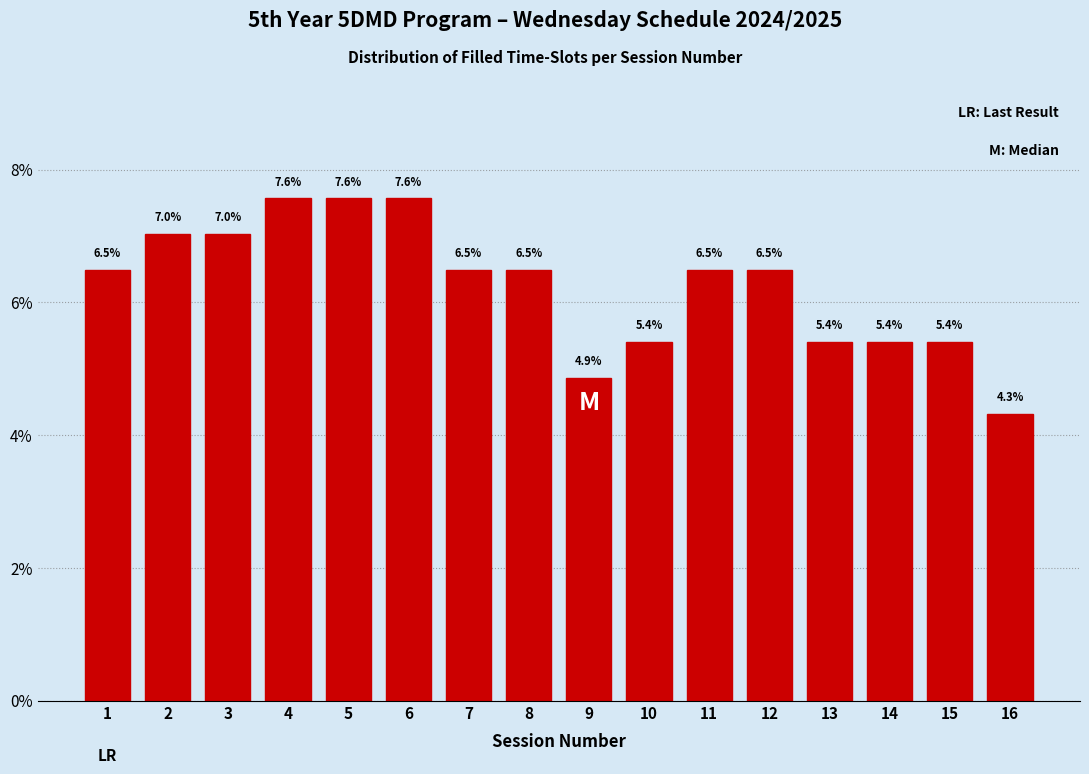

Reading left to right, extract all data points from this chart.

1=6.5	2=7.0	3=7.0	4=7.6	5=7.6	6=7.6	7=6.5	8=6.5	9=4.9	10=5.4	11=6.5	12=6.5	13=5.4	14=5.4	15=5.4	16=4.3